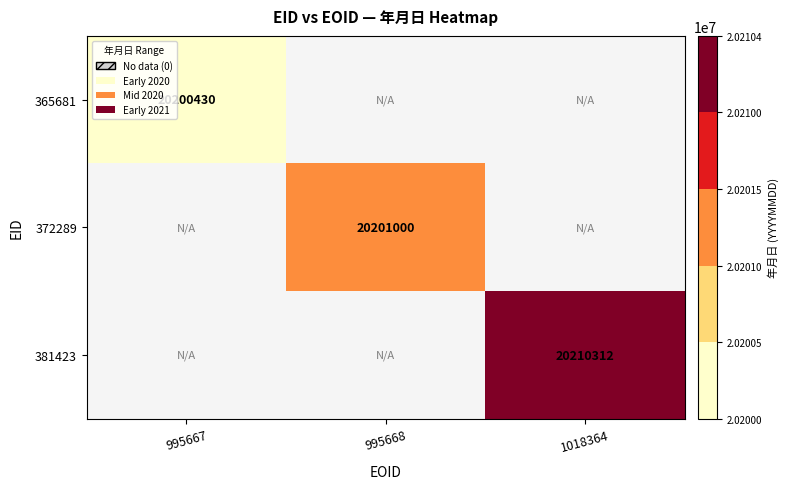

Is the value of 372289 at 995668 greater than the value of 365681 at 995667?

Yes